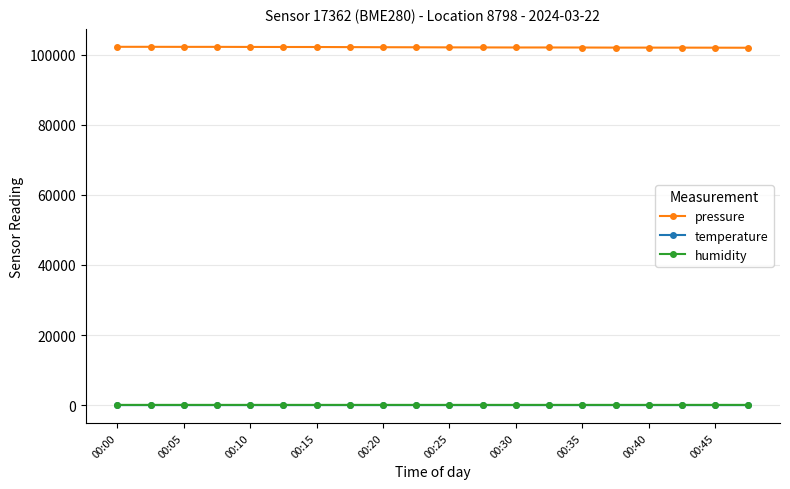

Count the number of data series in this chart.

3